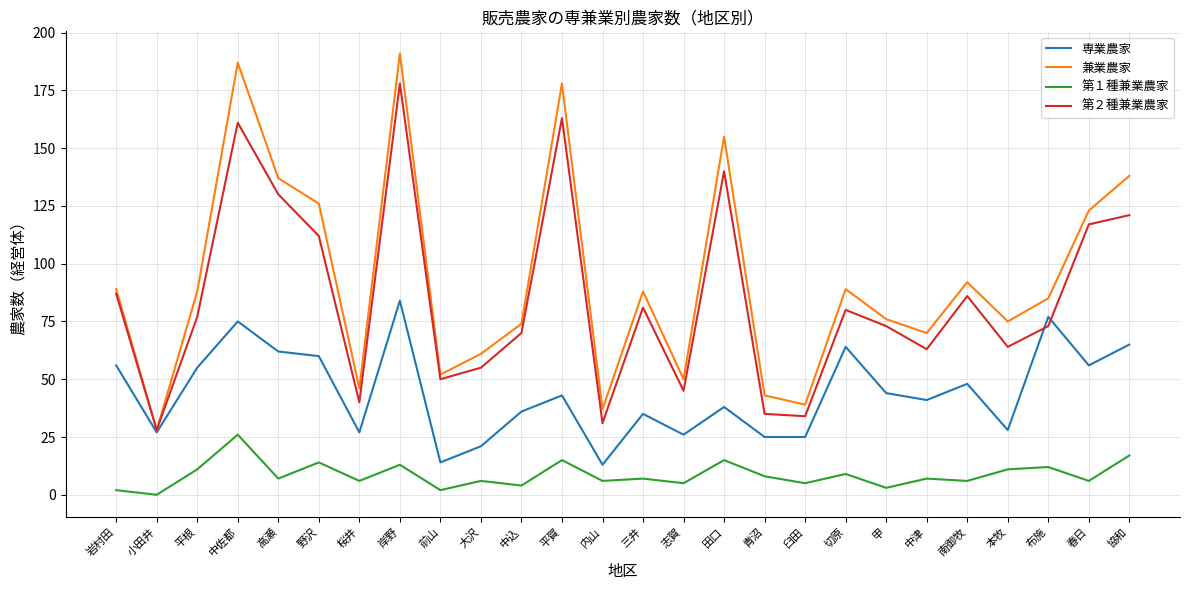

Where is the first local maximum for 兼業農家?

中佐都